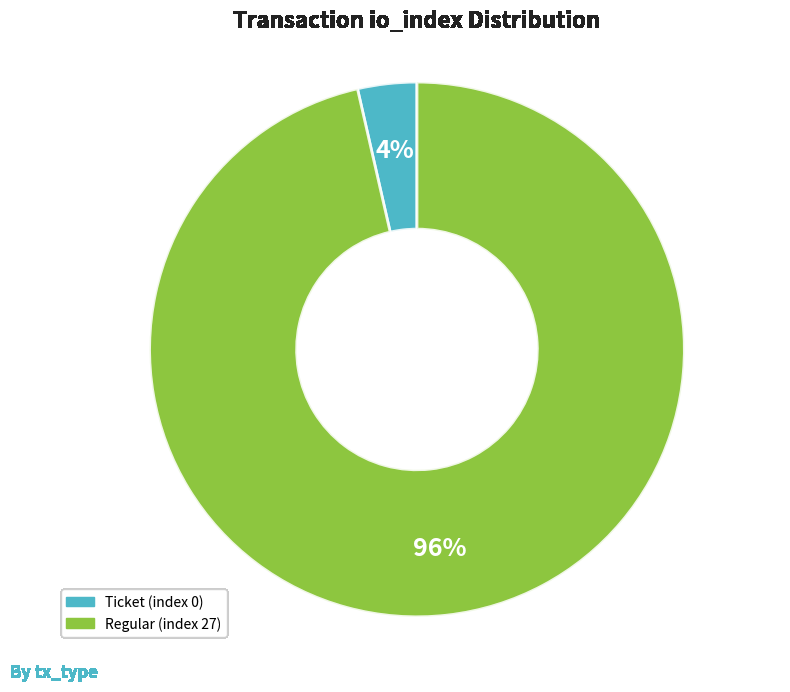

Which category has the smallest portion of the pie?

Ticket (index 0)